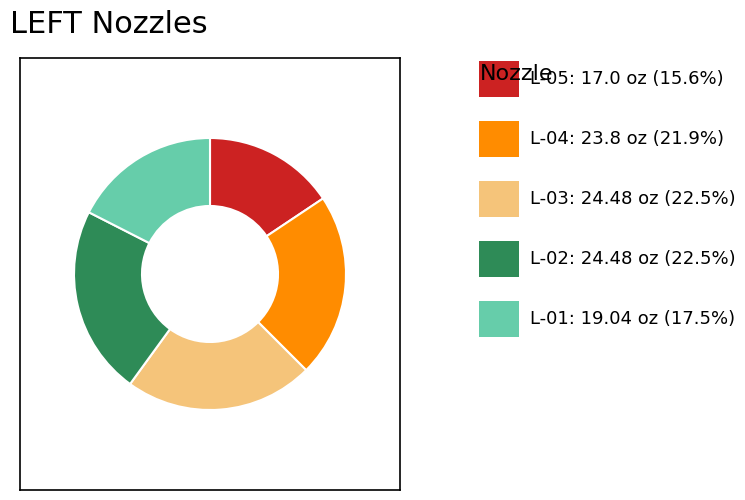

Is there a majority slice in this chart?

No